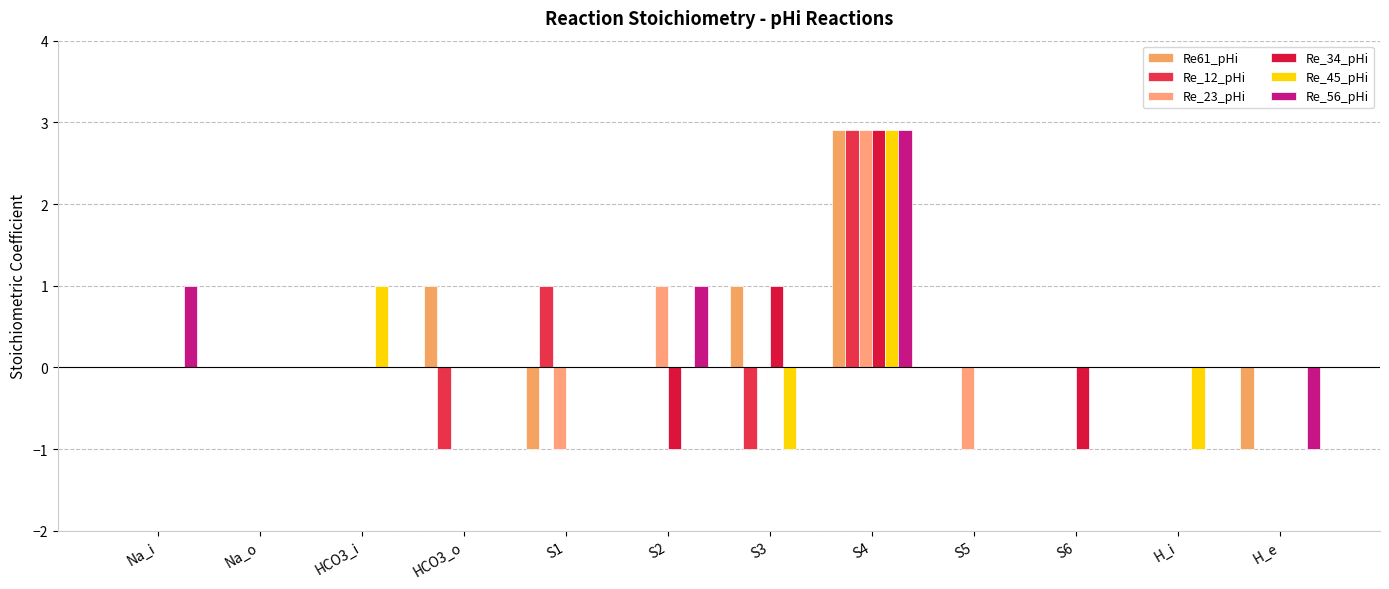

What is the label of the 2nd bar from the left?

Na_o